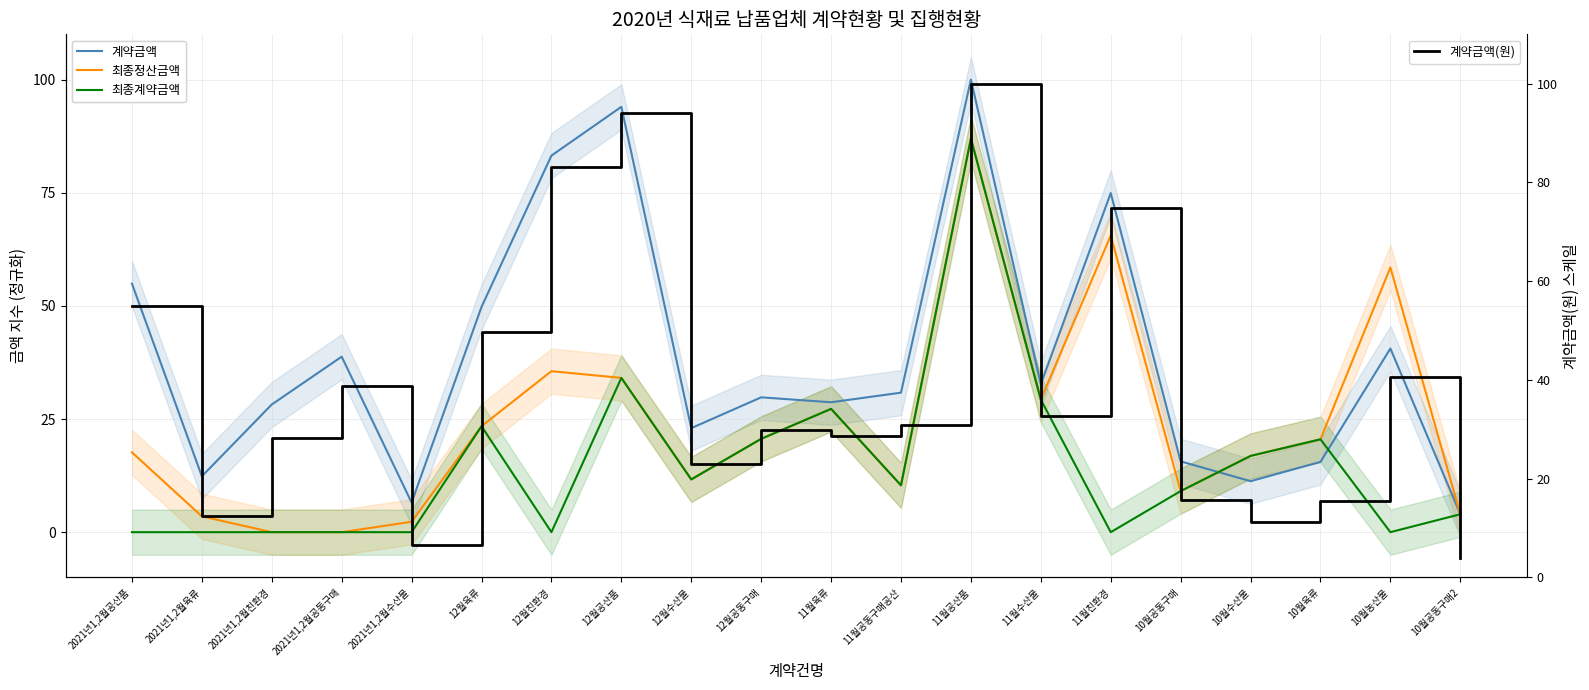

Where is 최종정산금액 nearest to the value 43?

12월친환경